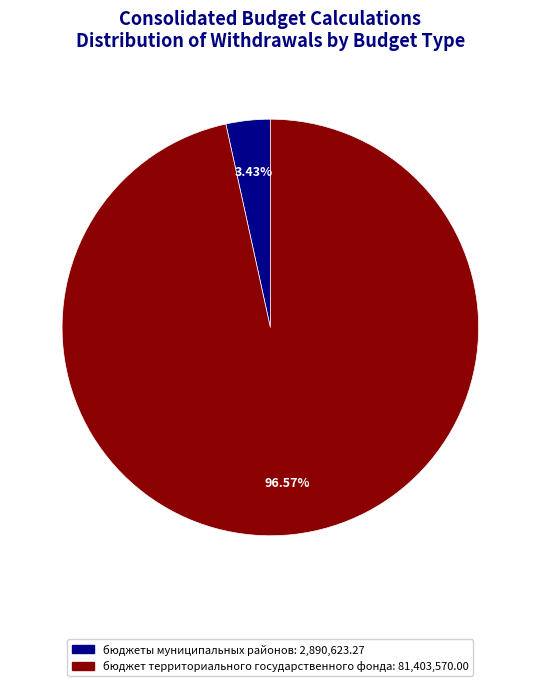

How many slices are in this pie chart?

2